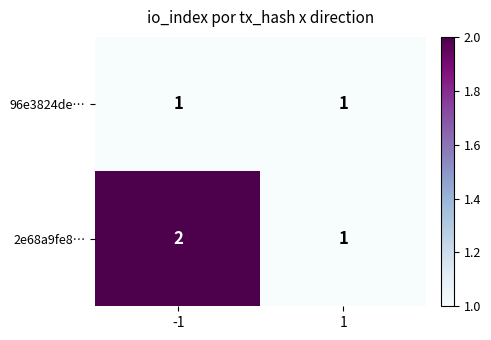

What is the total value across all series at 1?

2